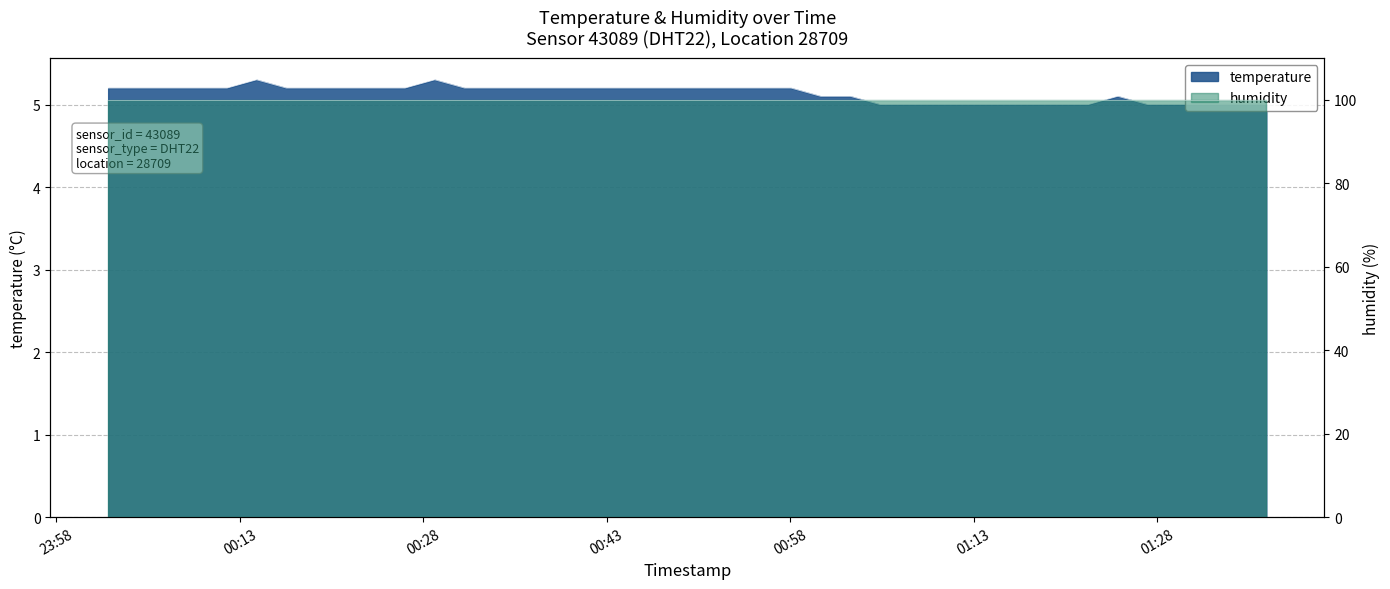

What is the change in value from 2024-01-06T00:31:22 to 2024-01-06T01:32:04?

-0.2